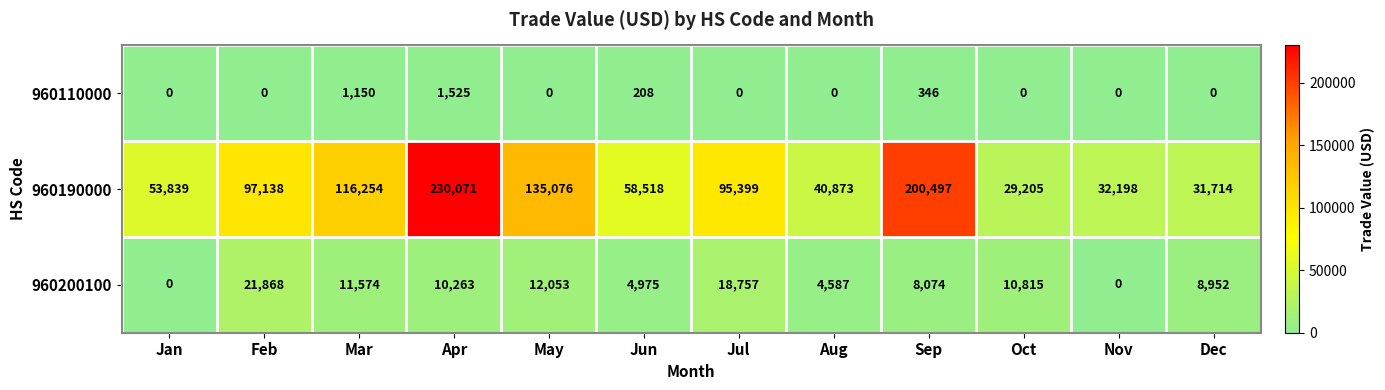

Which series changed the most between Jun and Dec?

960190000